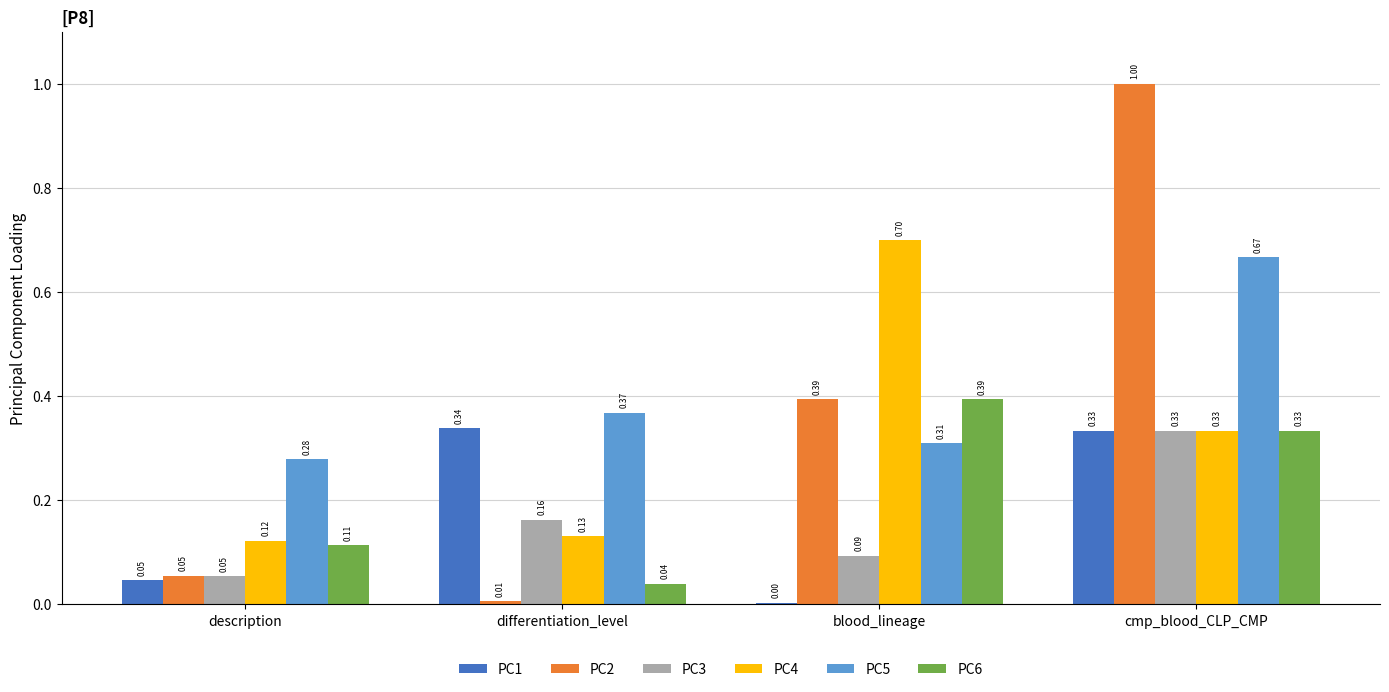

Which series changed the most between description and blood_lineage?

PC4